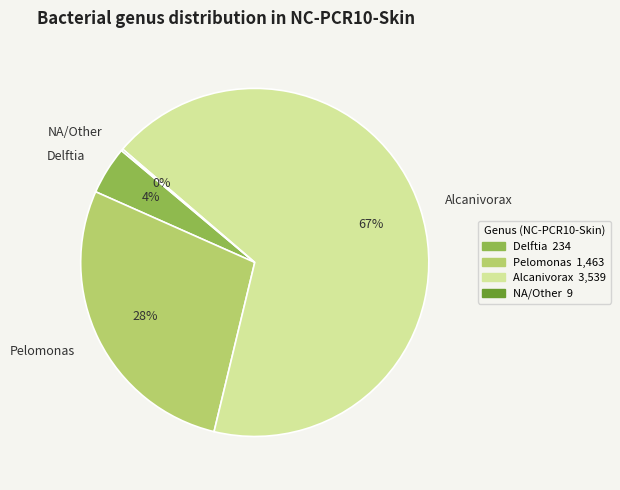

Is there any slice that represents more than half of the pie?

Yes